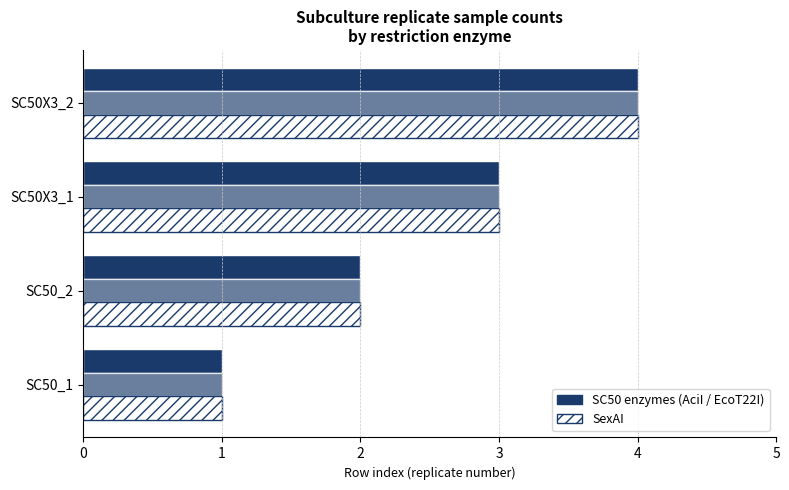

How many distinct data groups are displayed?

3